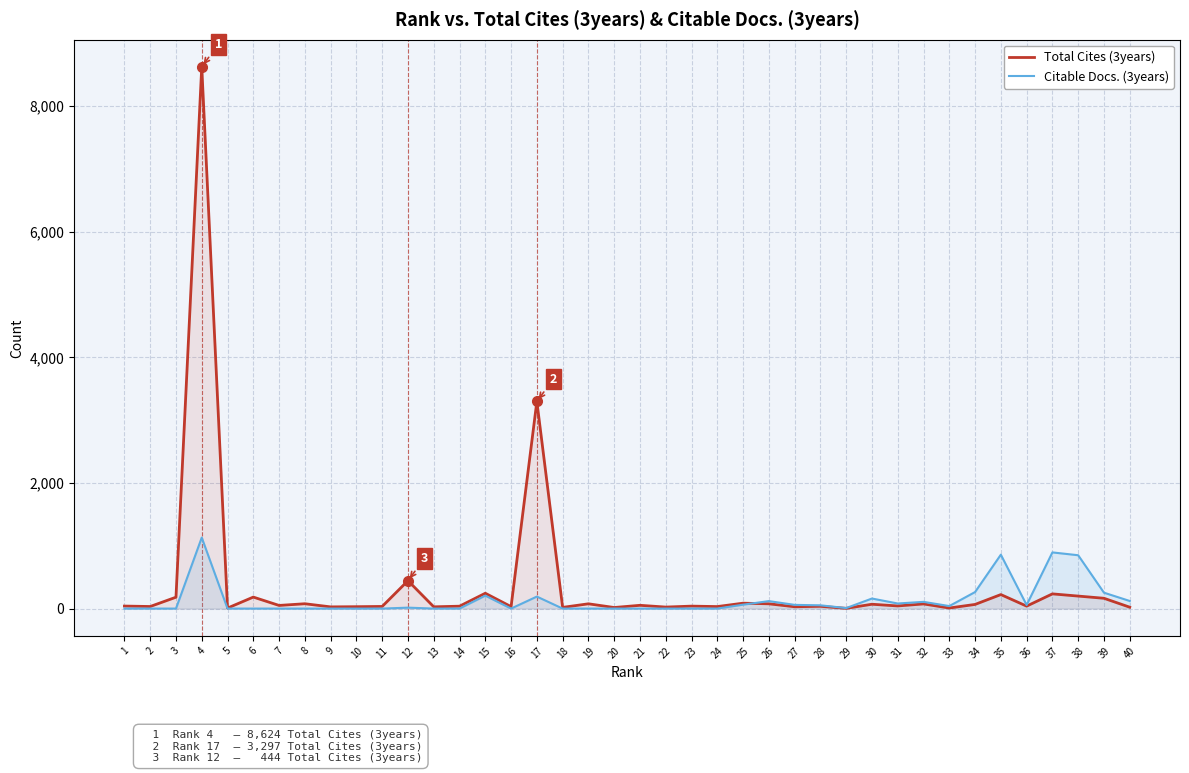

How many values in the Citable Docs. (3years) series are below 8?

20